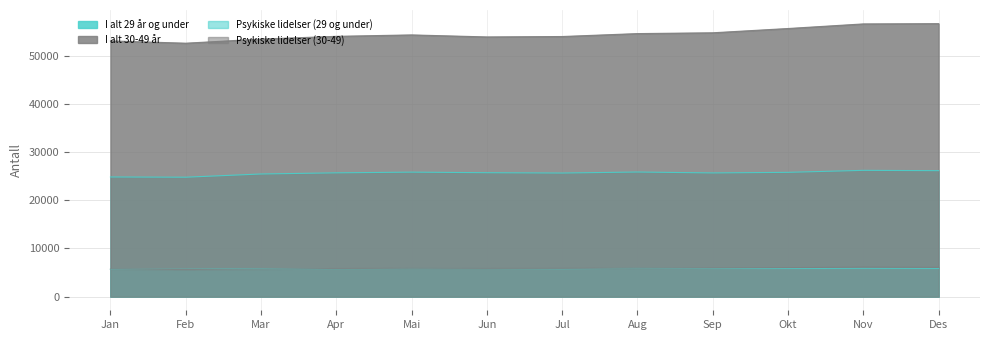

Which series has the largest total across all categories?

I alt 30-49 år